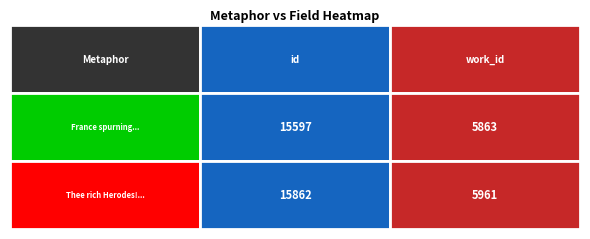

At id, list the series in order from smallest to largest.

France spurning base controul ... pluc..., Thee rich Herodes! Honour has enroll...